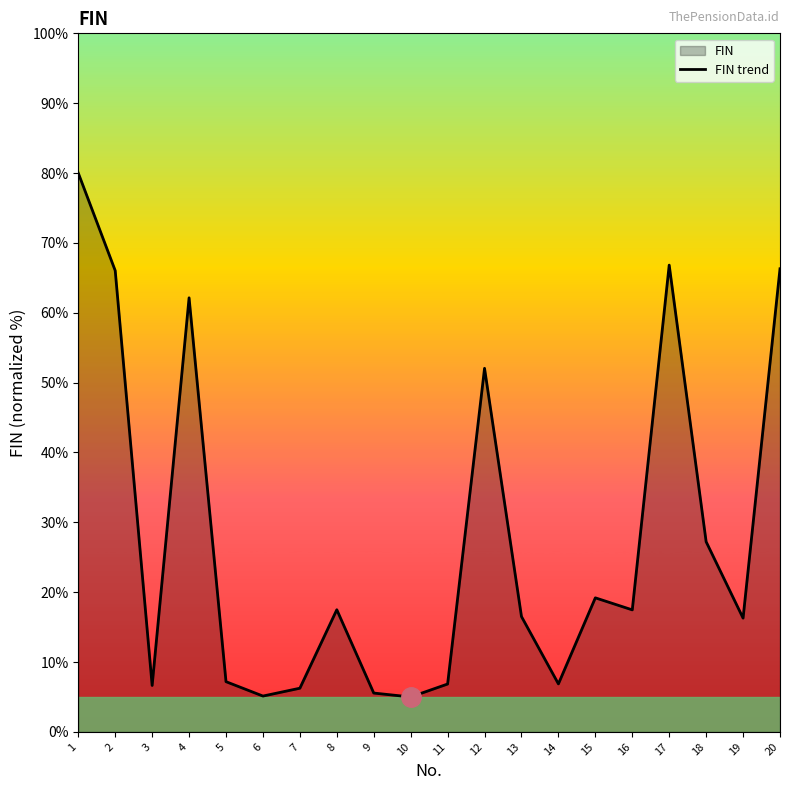

What is the difference between the second highest and second lowest values?

61.7